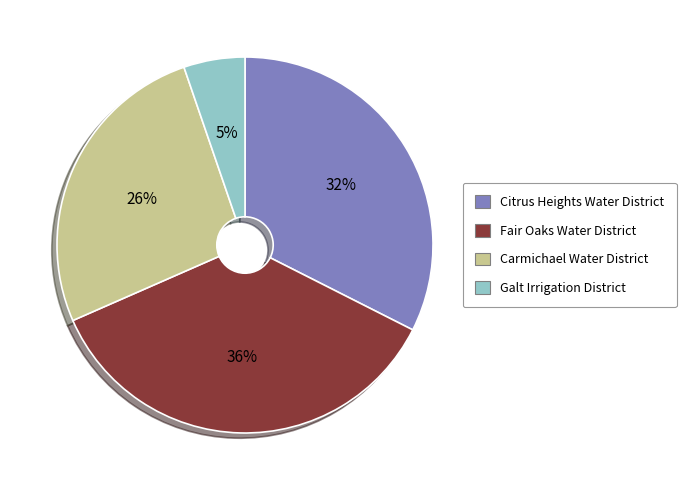

To the nearest percent, what is the difference between the largest and smallest slice percentages?

31%